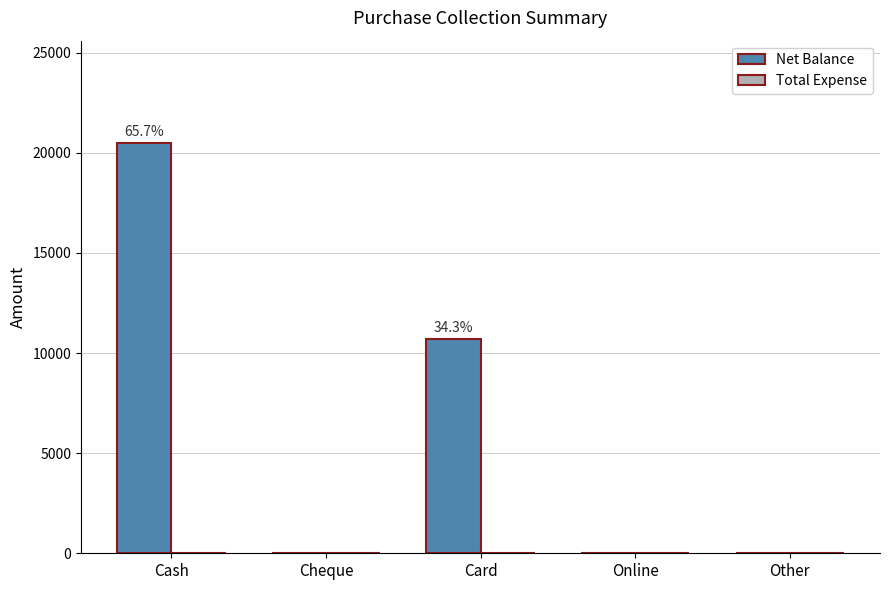

The chart shows a value of 20500 at Cash. True or false?

True